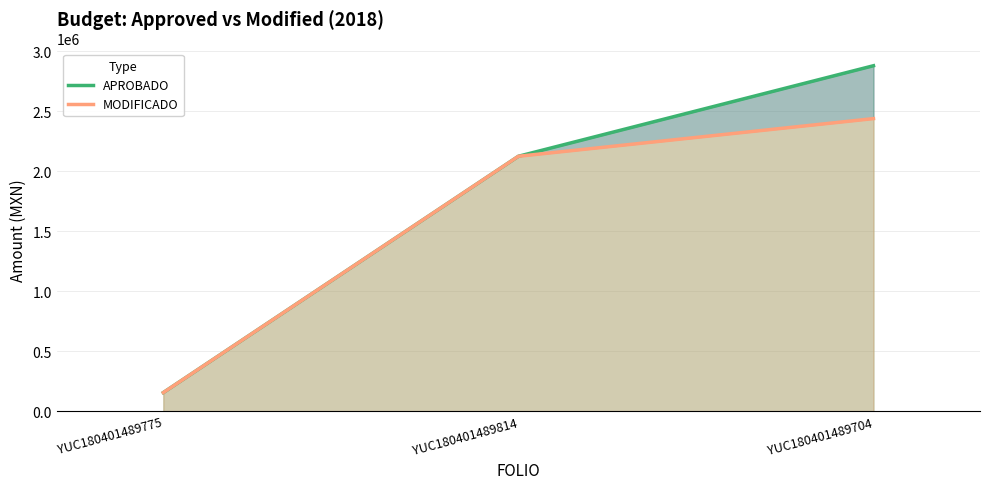

What position from the right is YUC180401489814?

2